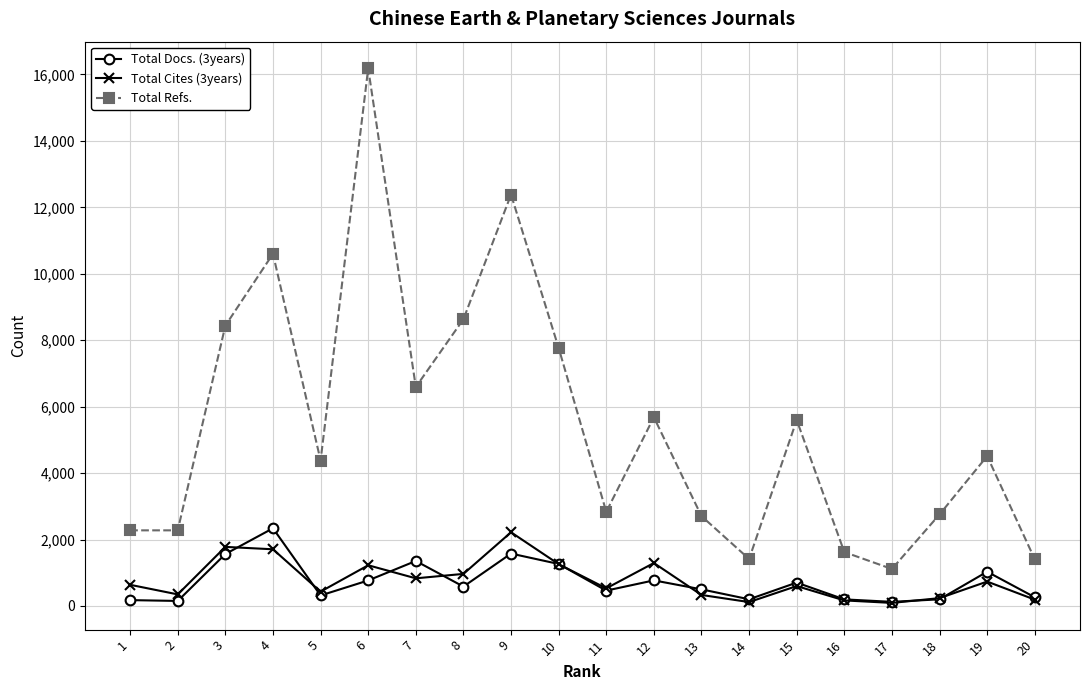

Does the chart have visible grid lines?

Yes